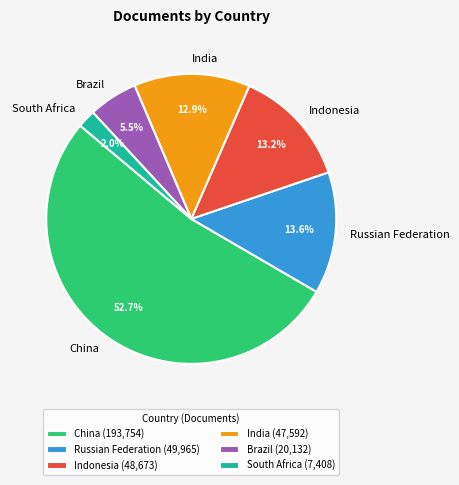

What is the largest slice in the pie chart?

China